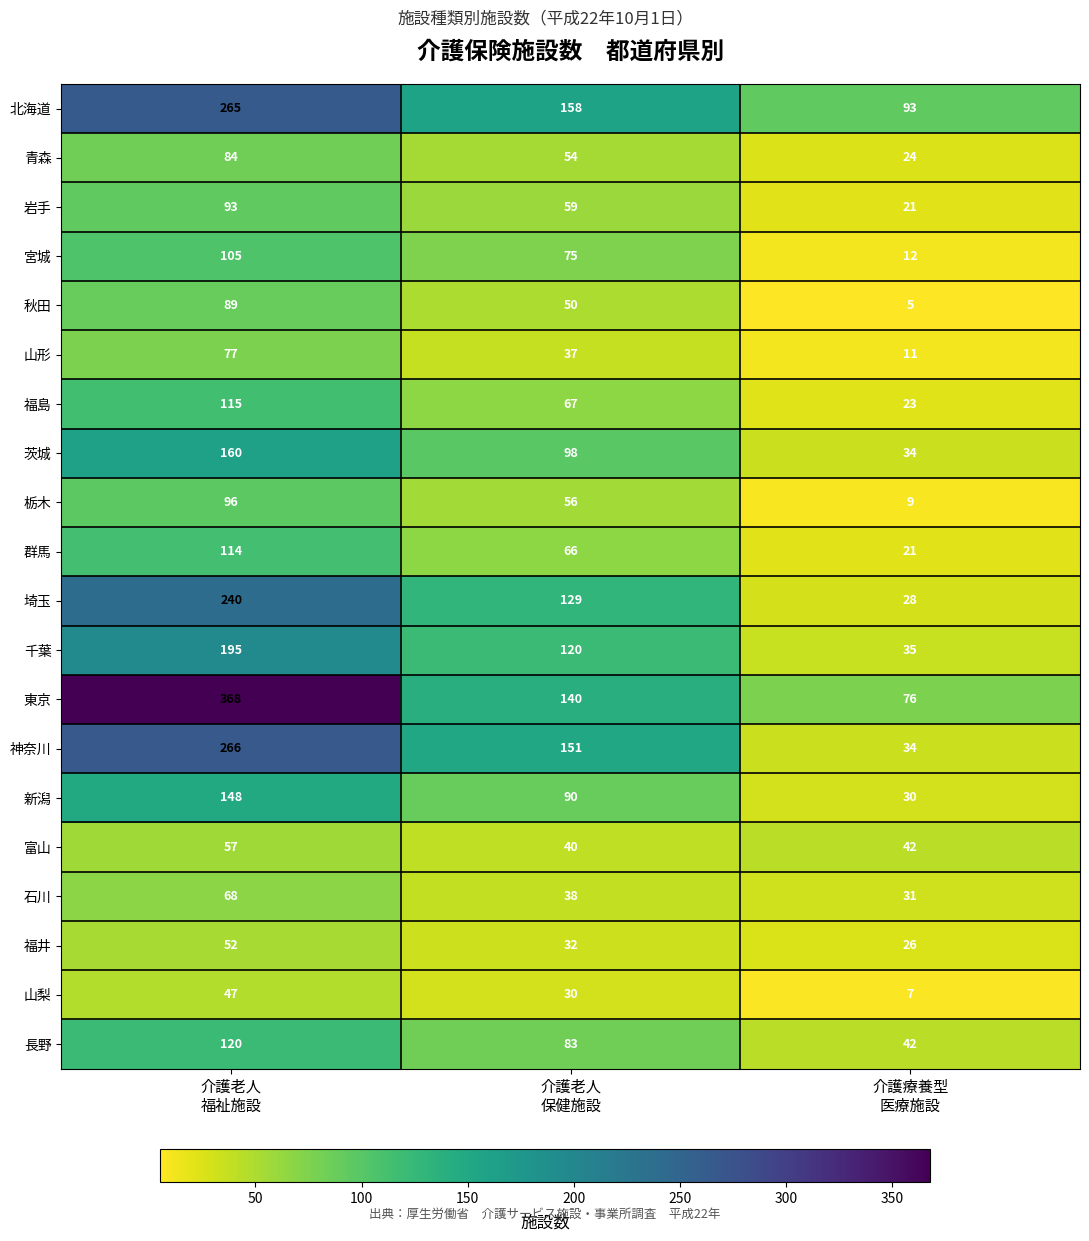

How many distinct data groups are displayed?

20